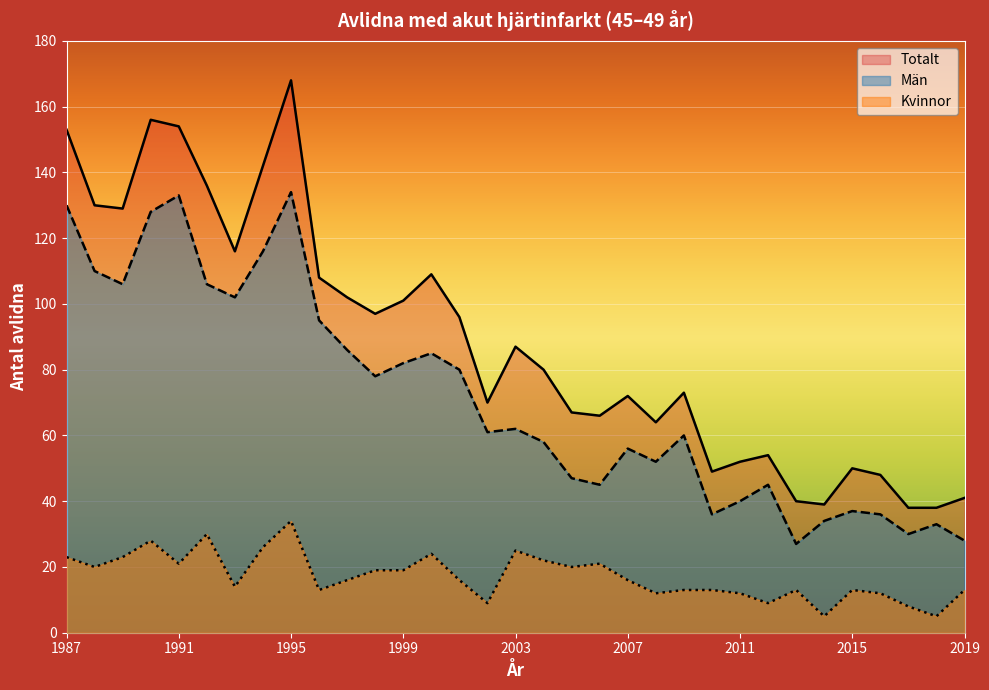

What is the average value of the Totalt series?

89